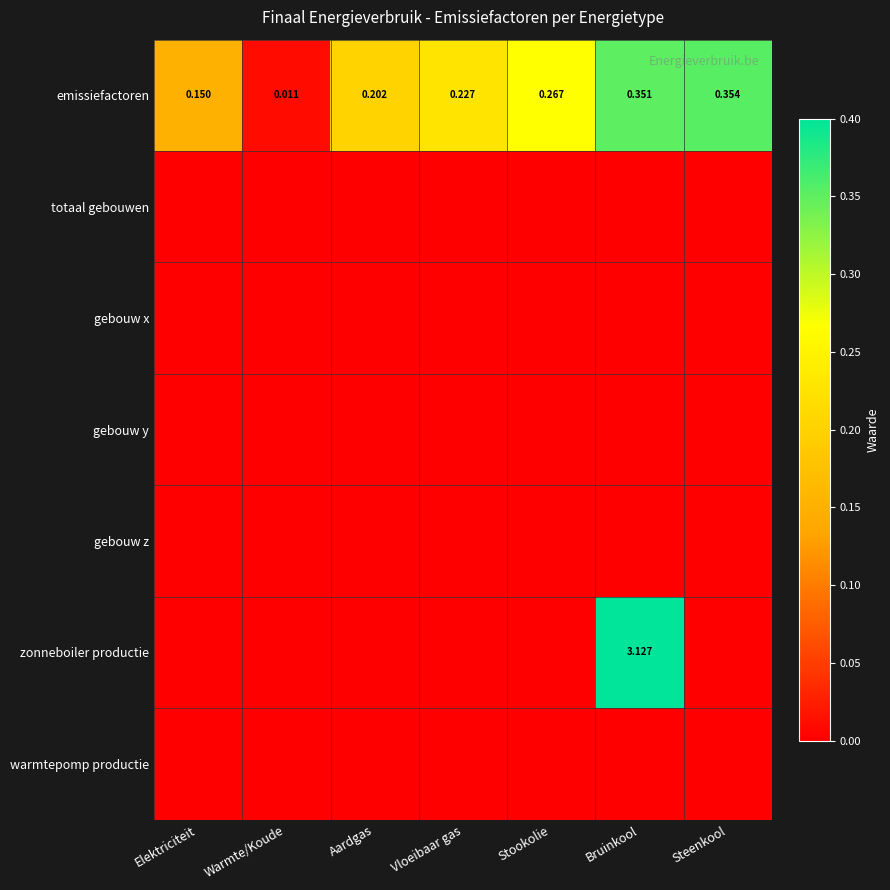

Between Aardgas and Stookolie, which is larger?

Stookolie